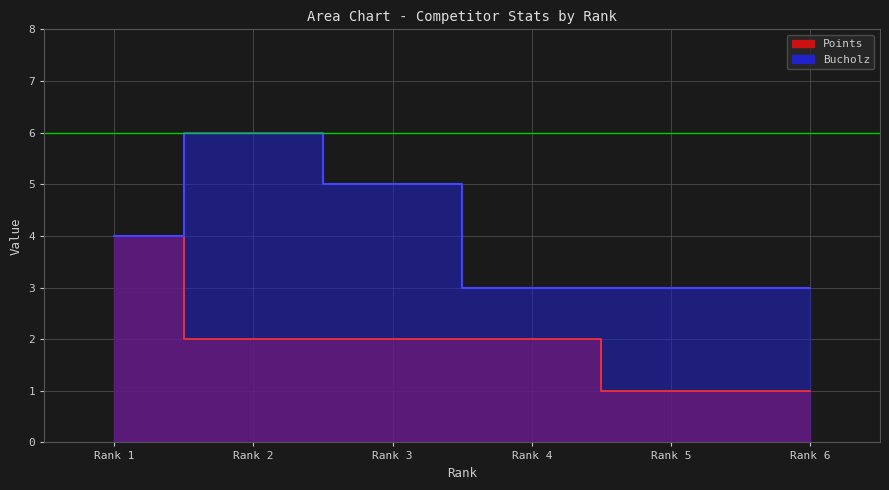

Does the chart display data point markers on the line(s)?

No